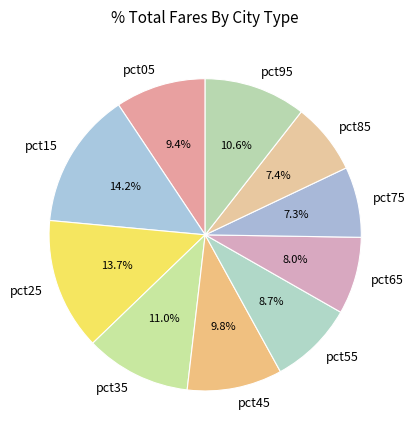

How much of the chart is everything except pct75?

92.7%